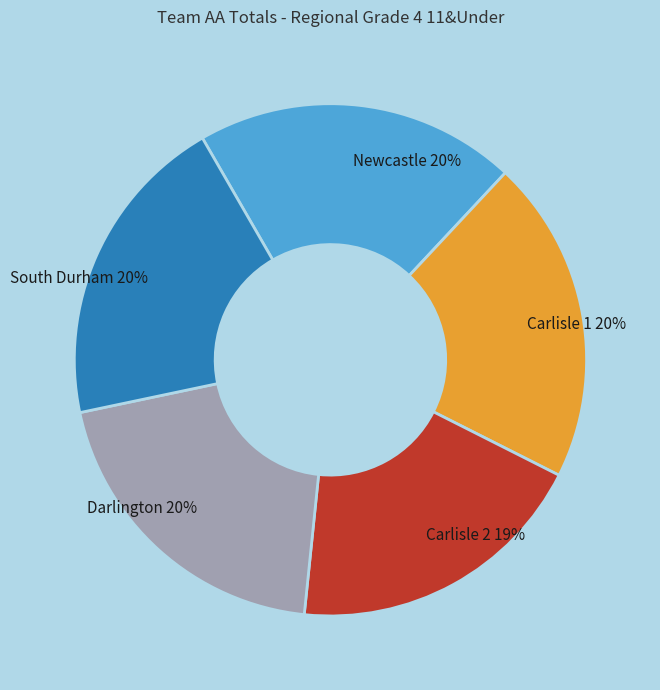

Is the sum of South Durham and Newcastle greater than half?

No